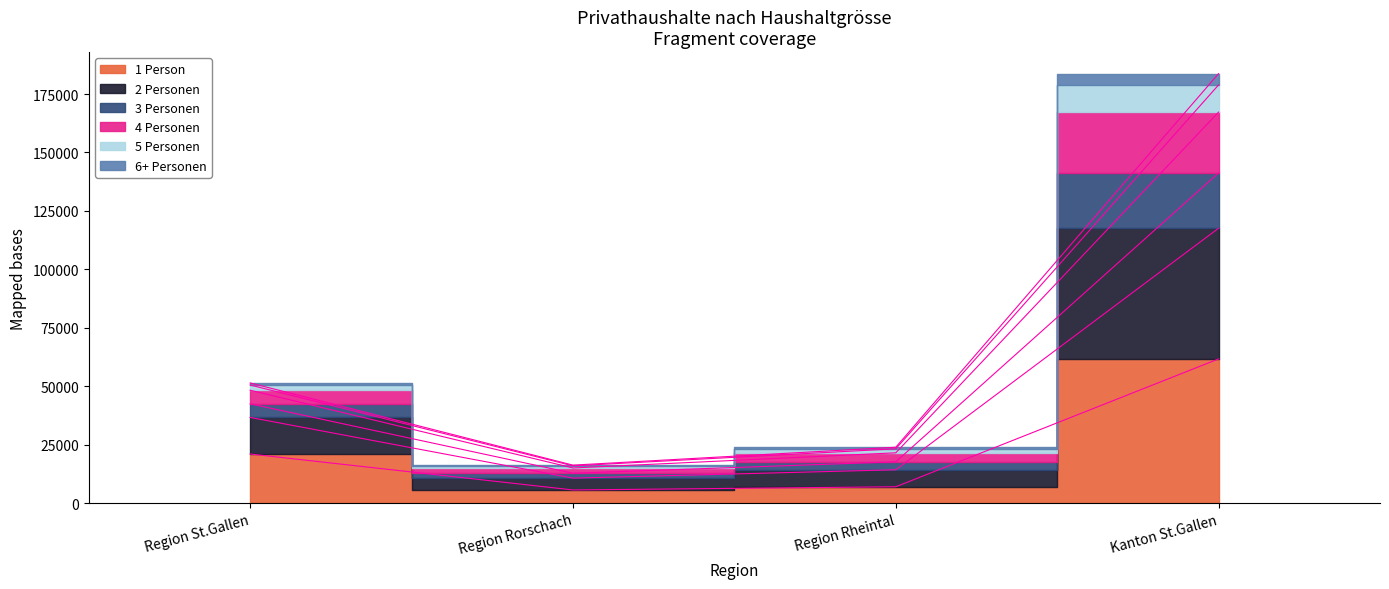

True or false: 4 Personen has more than 2 interior local peaks.

False